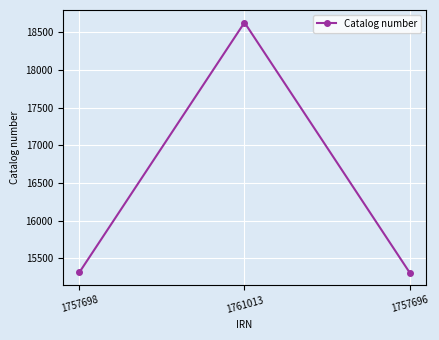

At which label is the value closest to 16969?

1757698